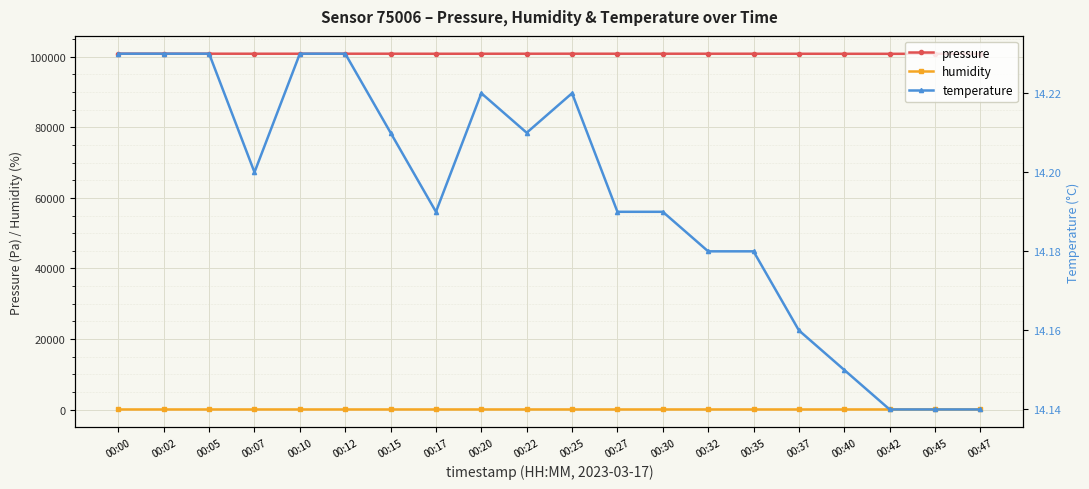

At which category does temperature reach its first local valley?

00:07